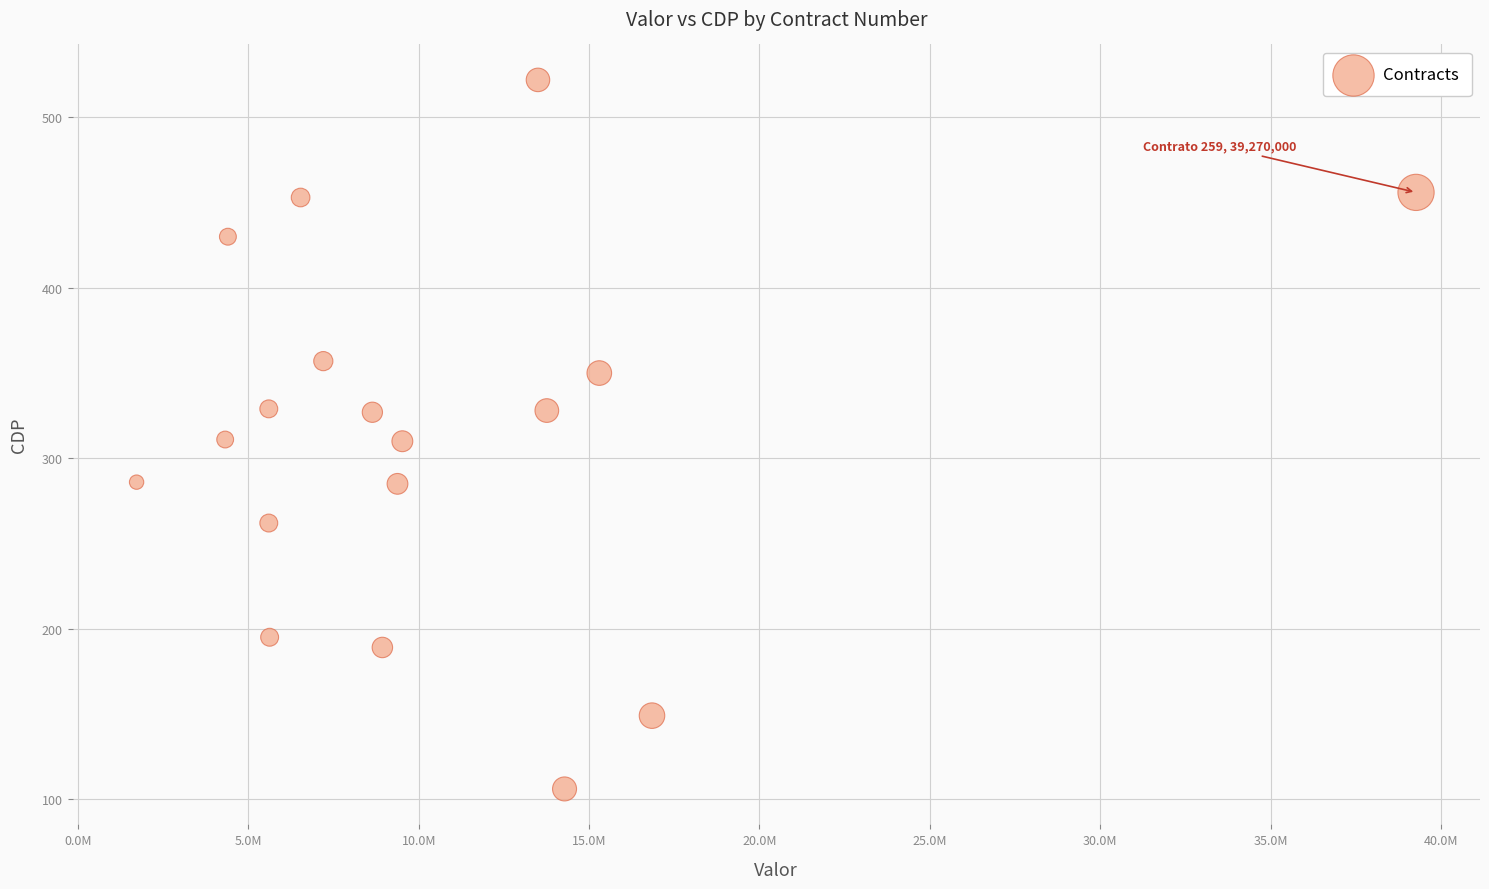

What is the range of Y values (max minus min)?

416